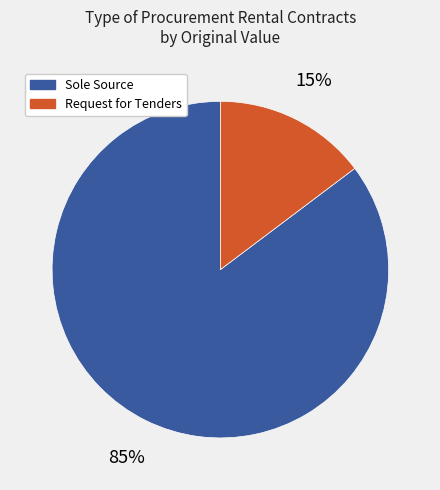

Is there any slice that represents more than half of the pie?

Yes